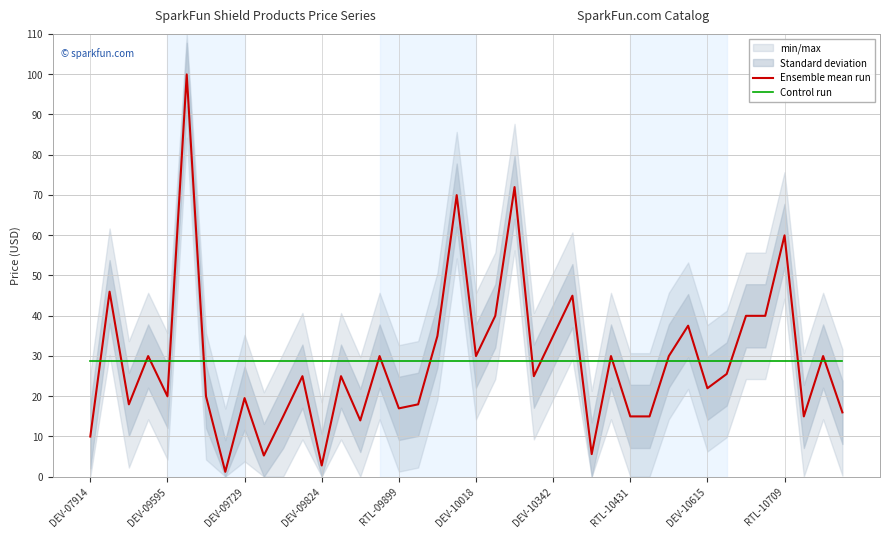

What value does the Control run series have at 34?

28.7